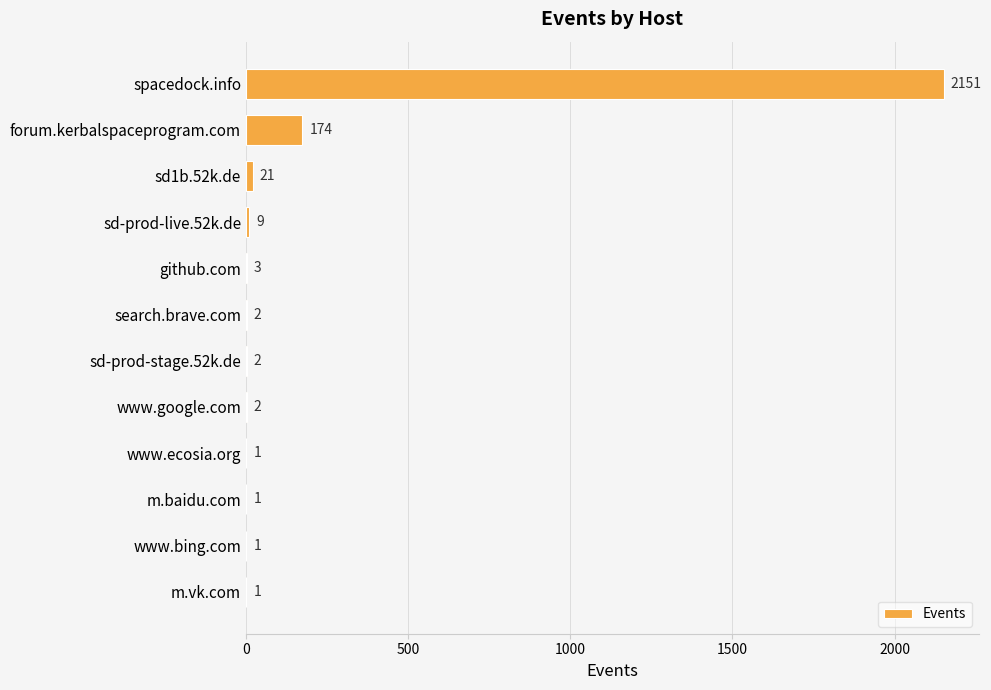

What is the sum of all values?

2368